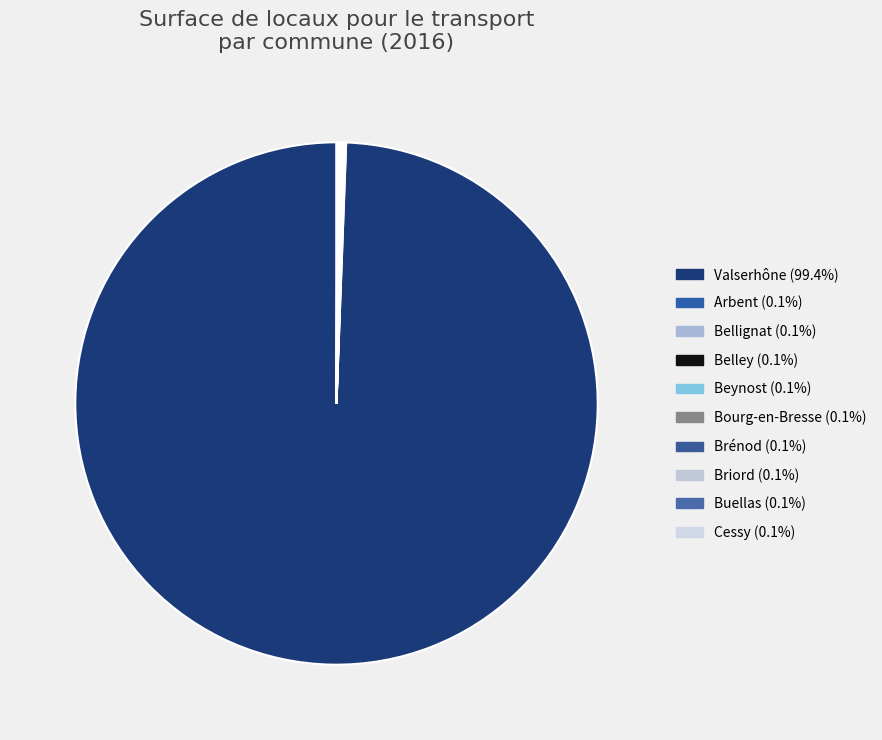

Which category accounts for the majority?

Valserhône